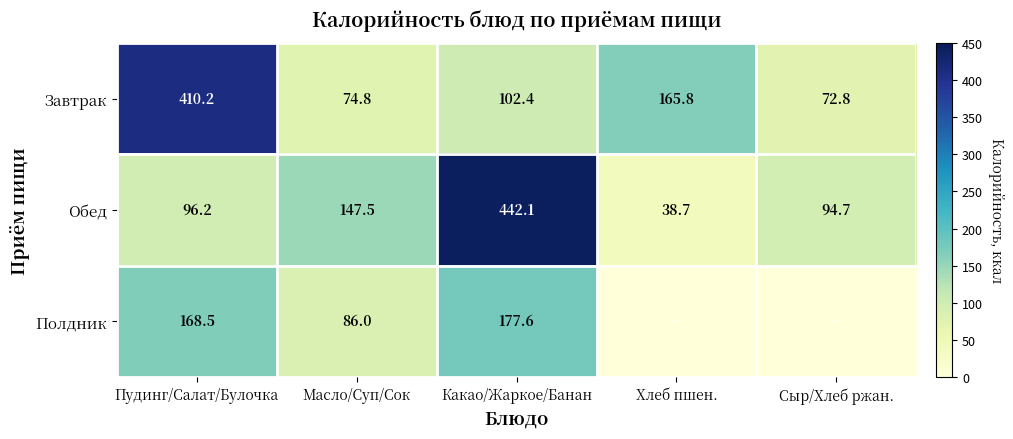

What is the approximate value of Обед at Какао/Жаркое/Банан?

442.1